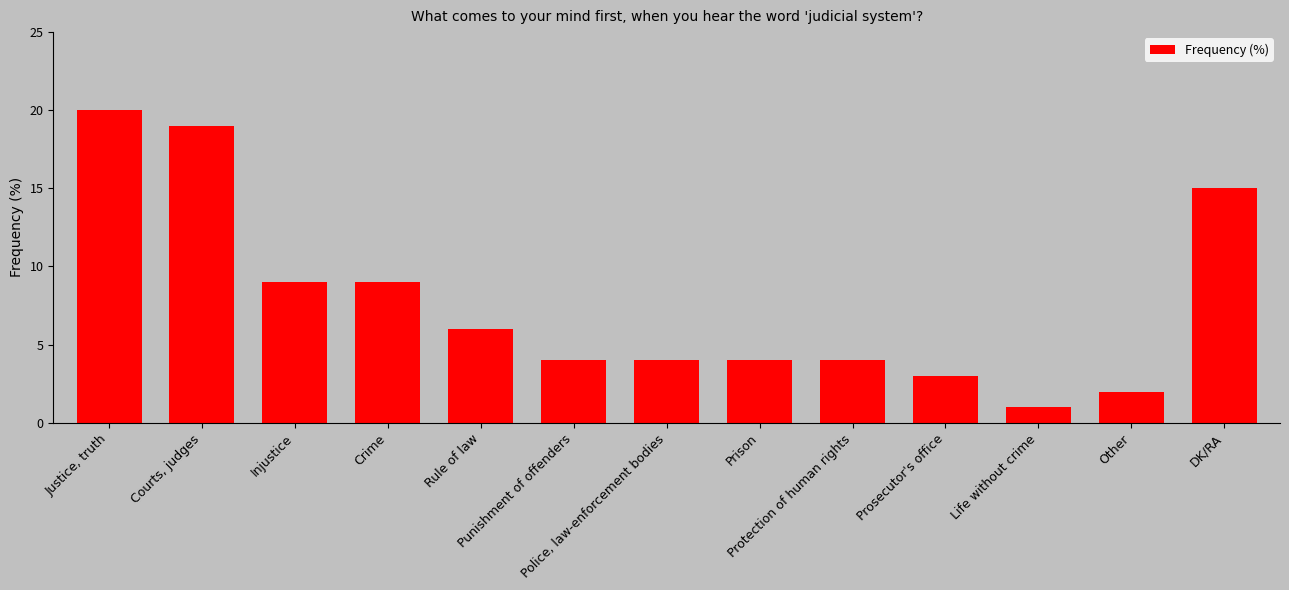

Is it true that the value at Protection of human rights is 1?

False